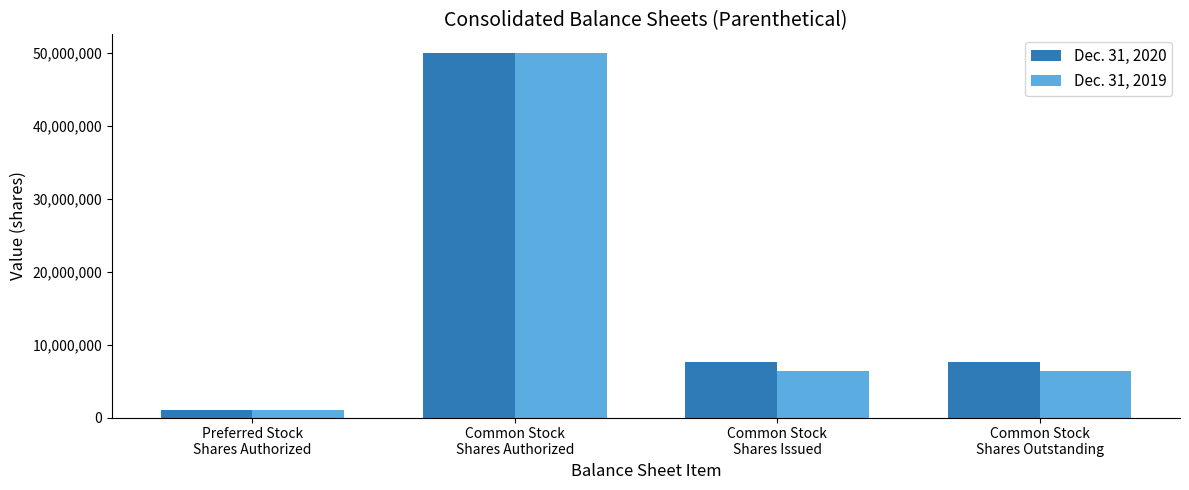

How many bars are there in each group?

2